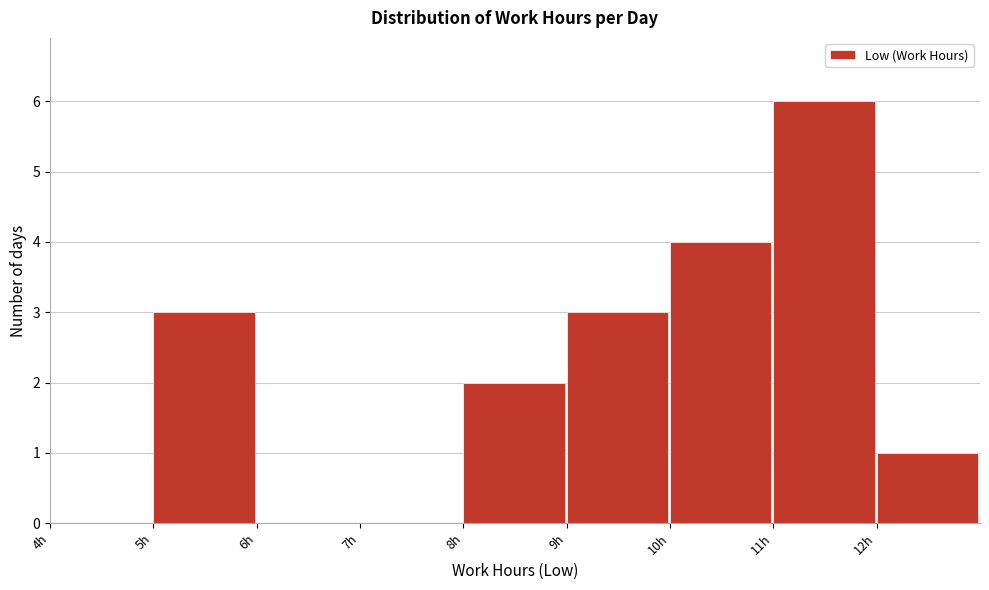

What is the height of the bar covering 10 to 11 on the x-axis? The values are not printed on the chart, so give them approximately, as read against the axis.

4